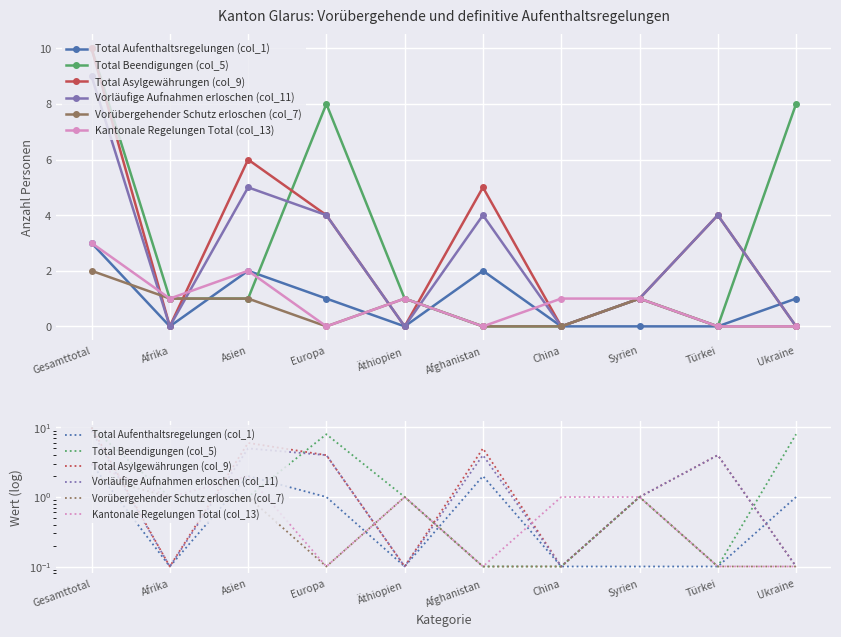

The value of Total Beendigungen (col_5) at Afghanistan is 0.2. True or false?

False